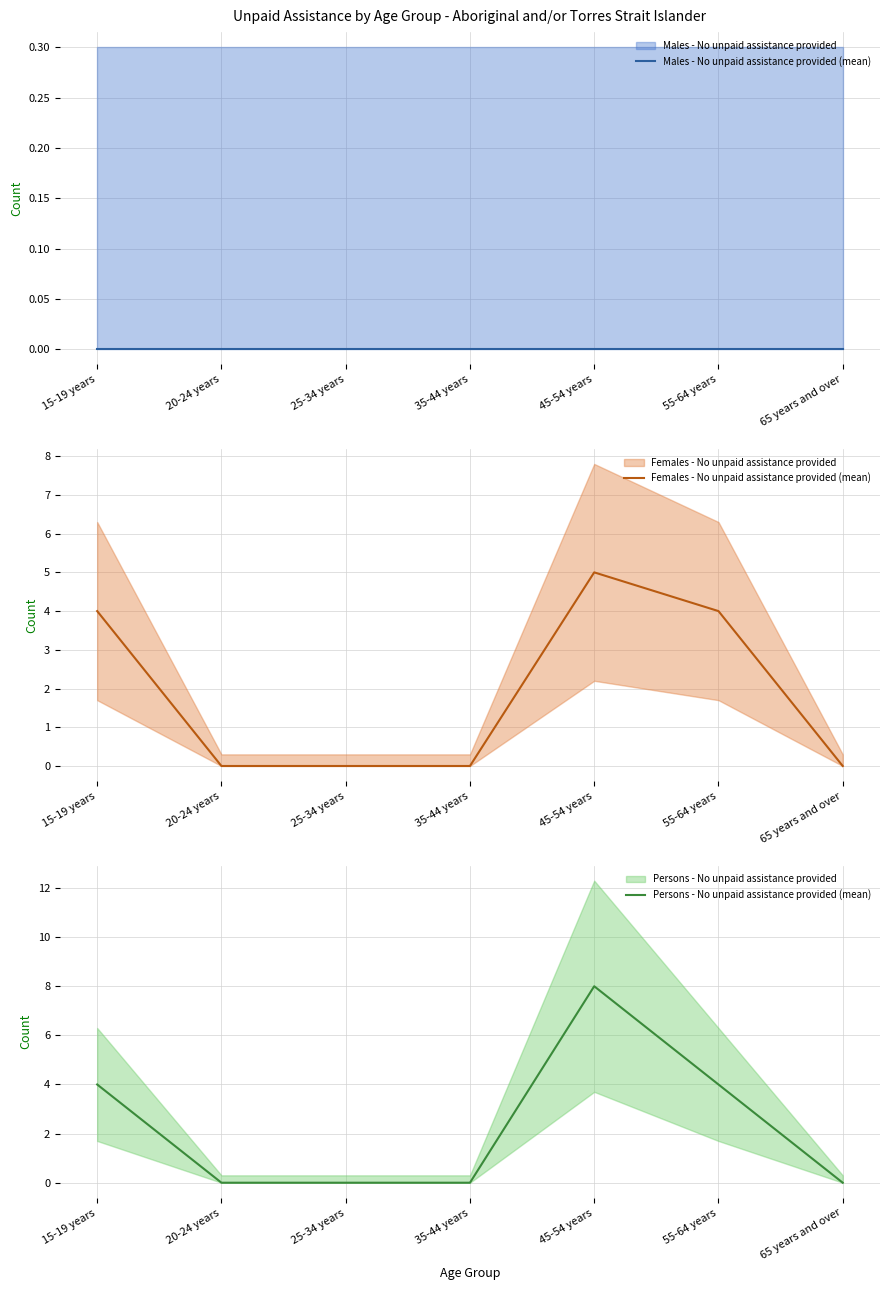

What is the average value of the Females - No unpaid assistance provided (mean) series?

2